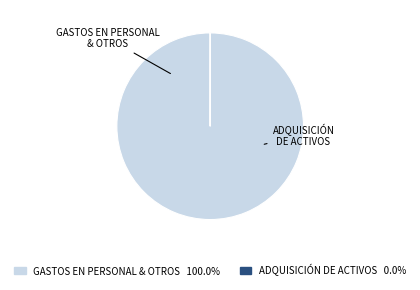

Is there a majority slice in this chart?

Yes